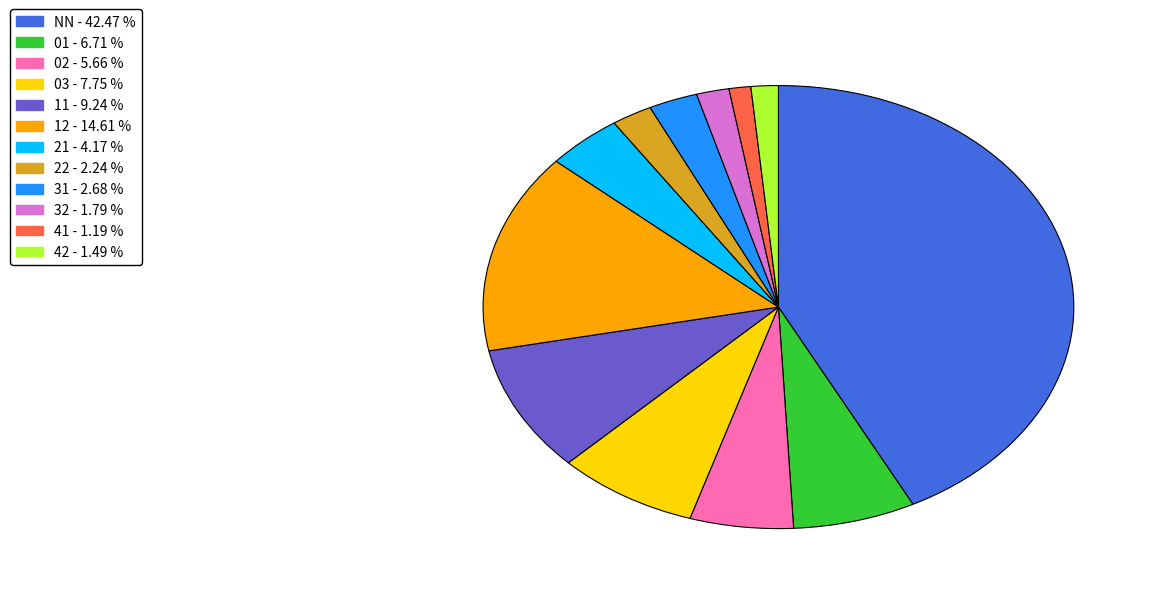

What is the largest slice in the pie chart?

NN